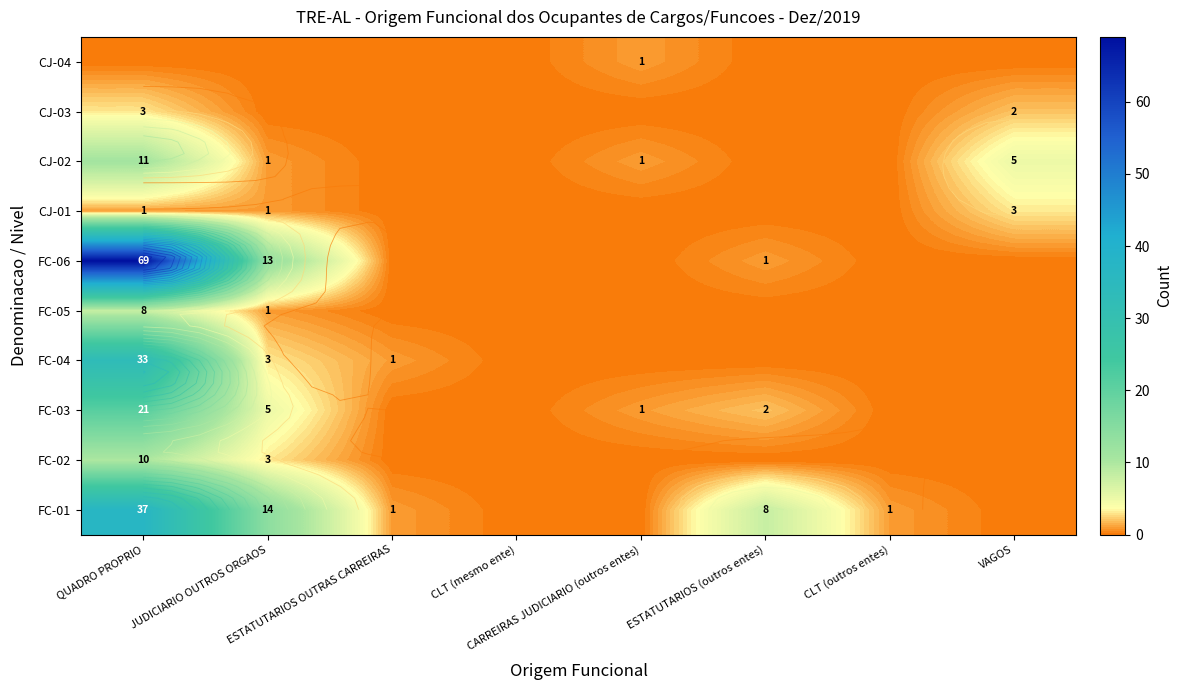

At which category is the sum across all series the highest?

QUADRO PROPRIO